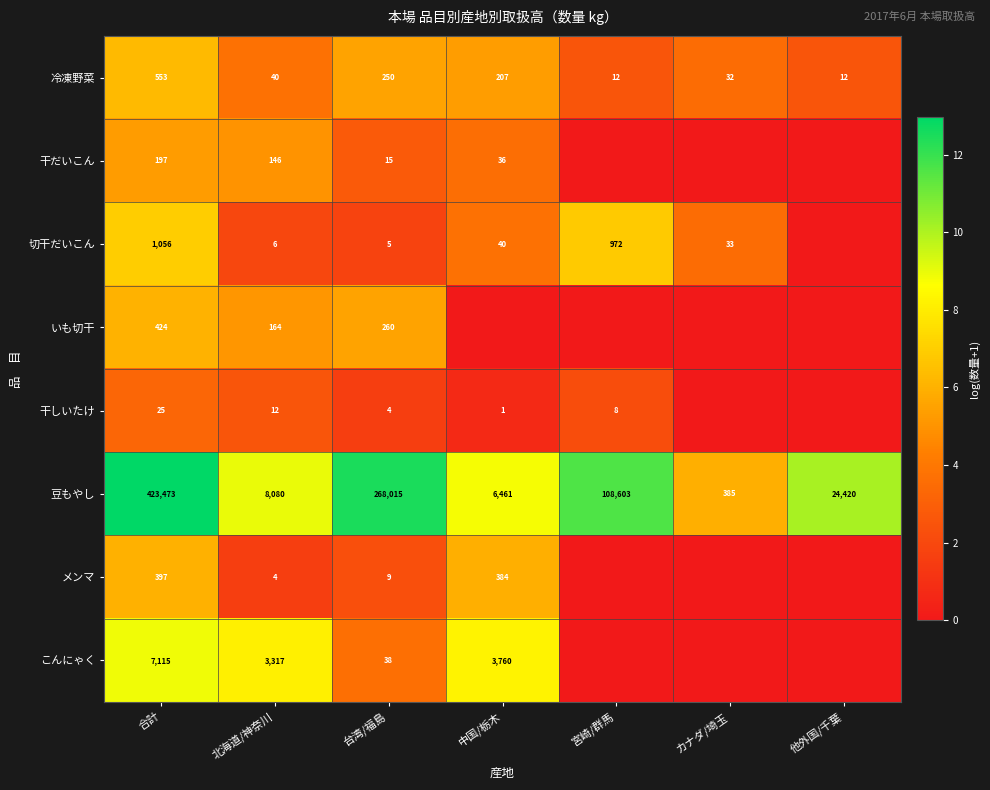

At how many categories does at least one series exceed 6?

6